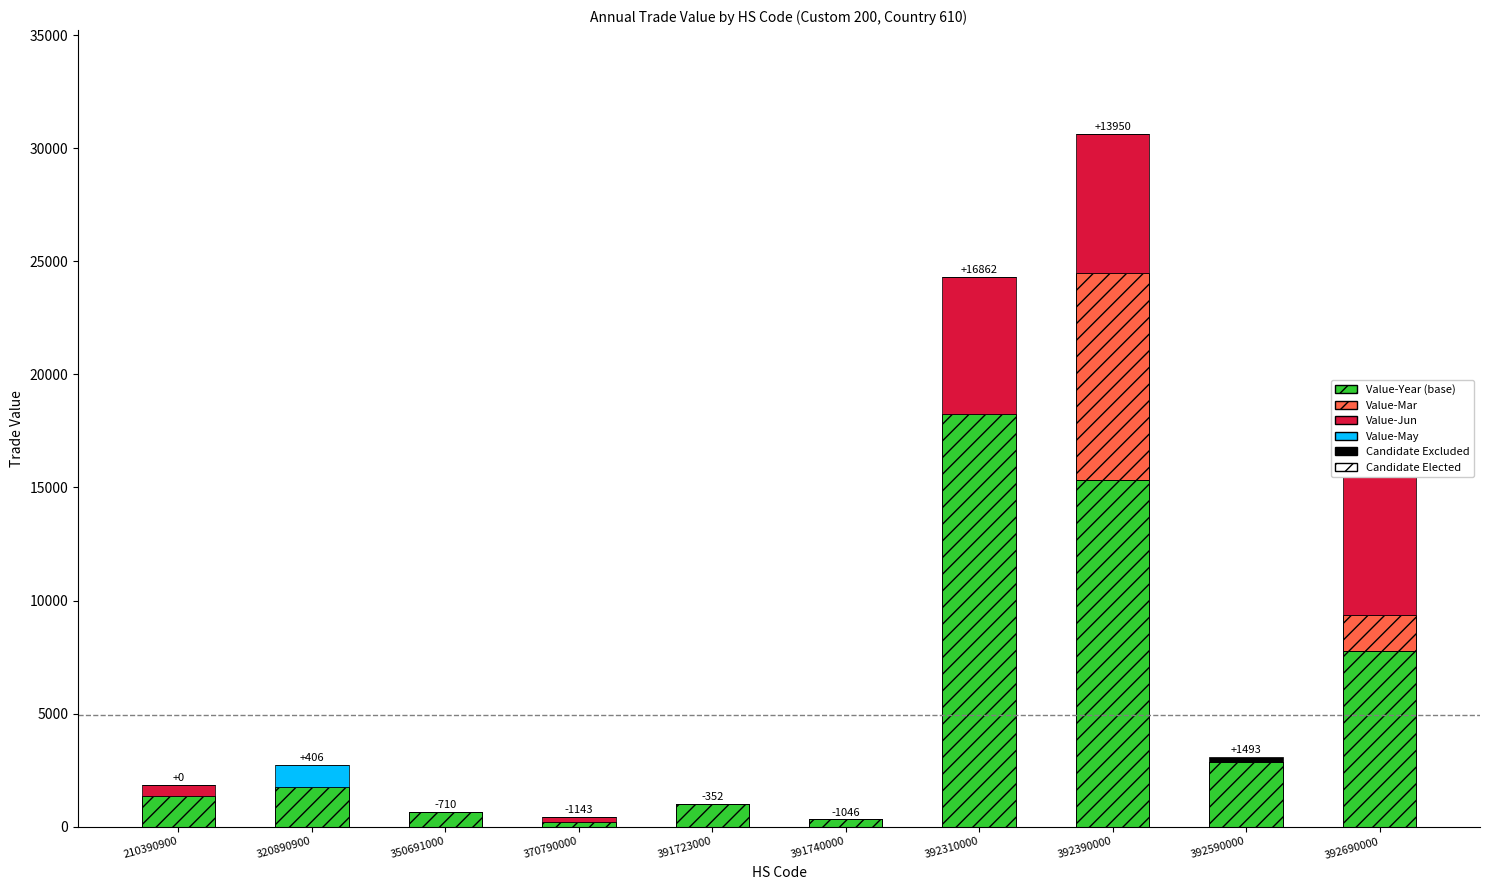

The value of Value-Mar at 392590000 is -5087. True or false?

False